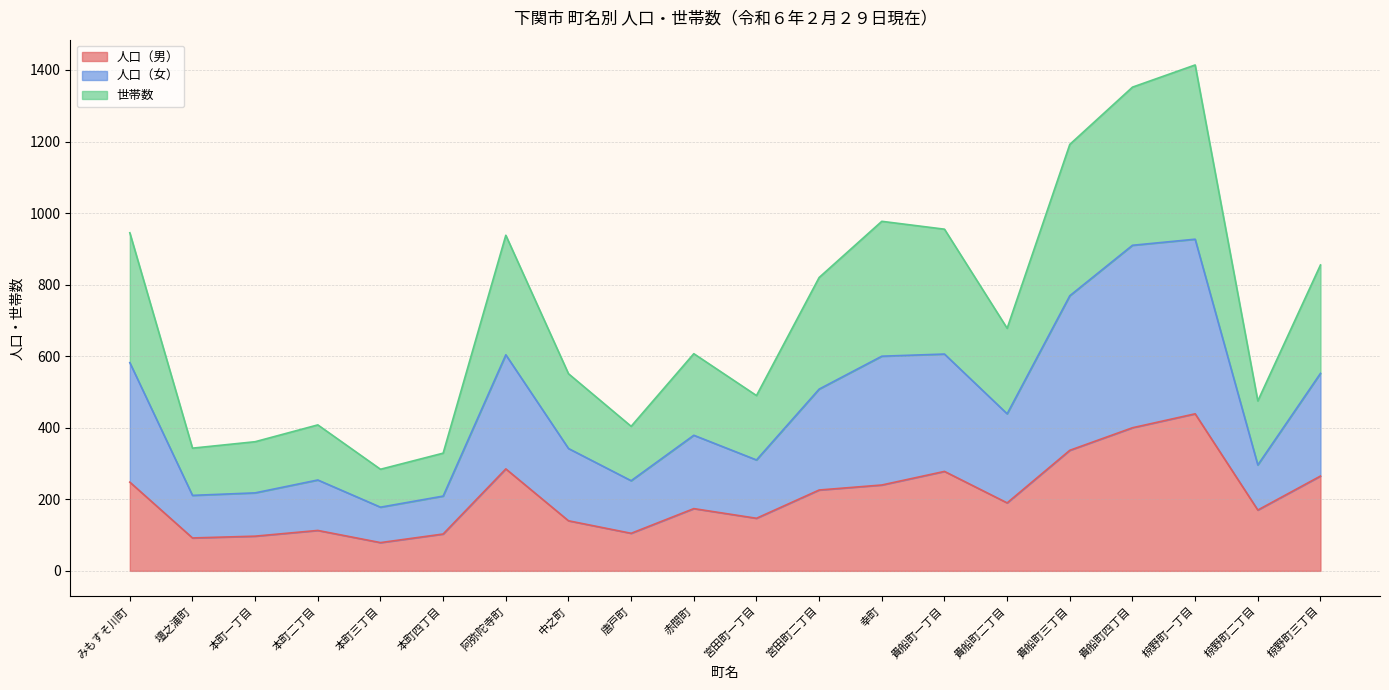

What position from the left is 貴船町二丁目?

15